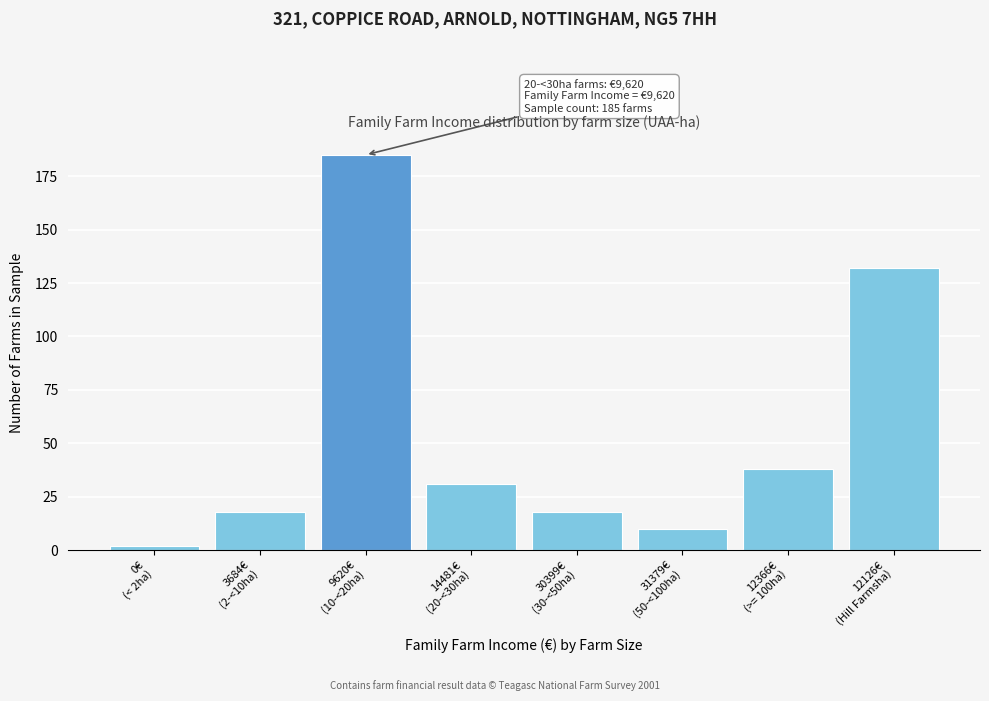

Reading left to right, extract all data points from this chart.

2	18	185	31	18	10	38	132